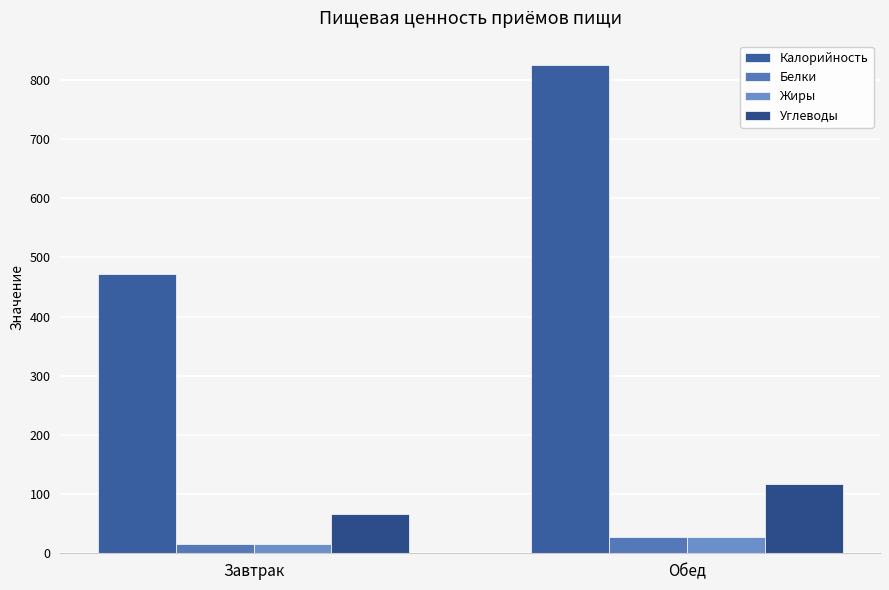

Are the bars grouped side by side (vs. stacked)?

Yes